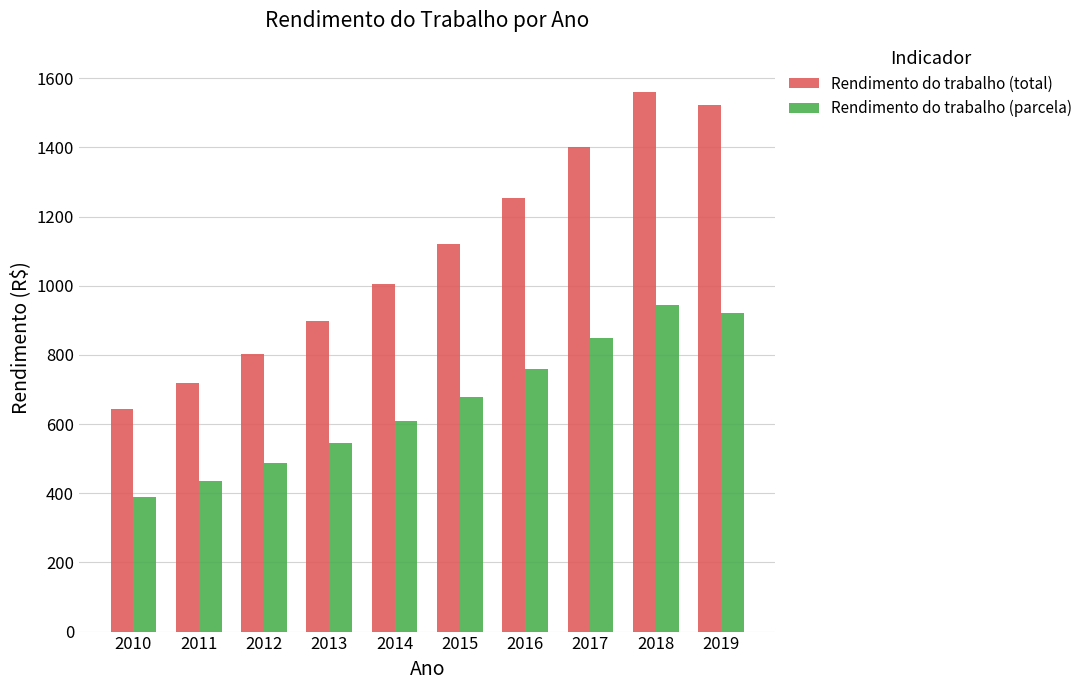

Is it true that Rendimento do trabalho (parcela) equals 922.0 at 2019?

True